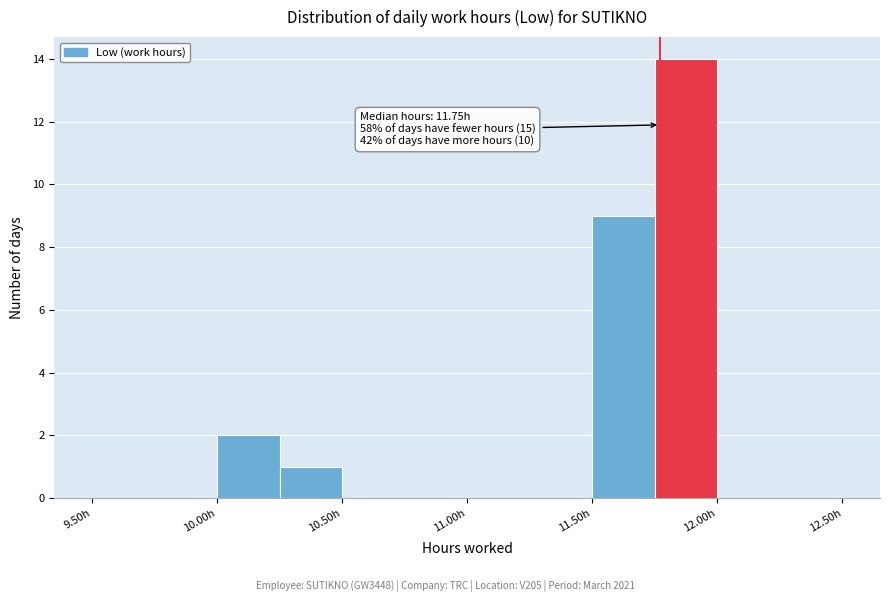

Which range on the x-axis has the tallest bar?

11.75 to 12.00